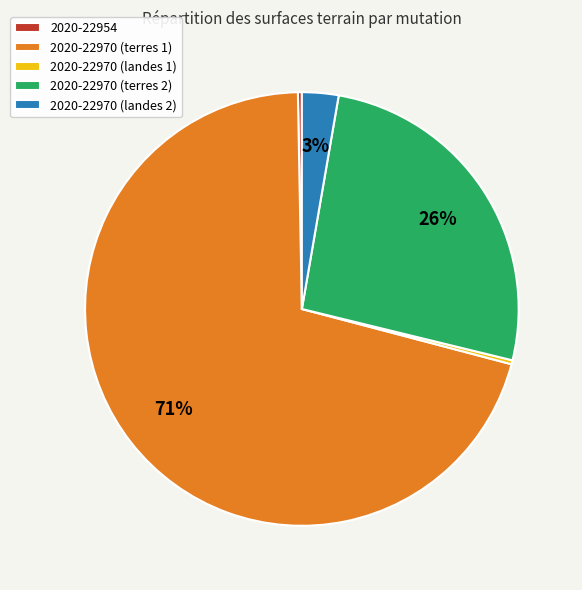

Is it true that 2020-22970 (landes 1) is 0% of the pie?

True